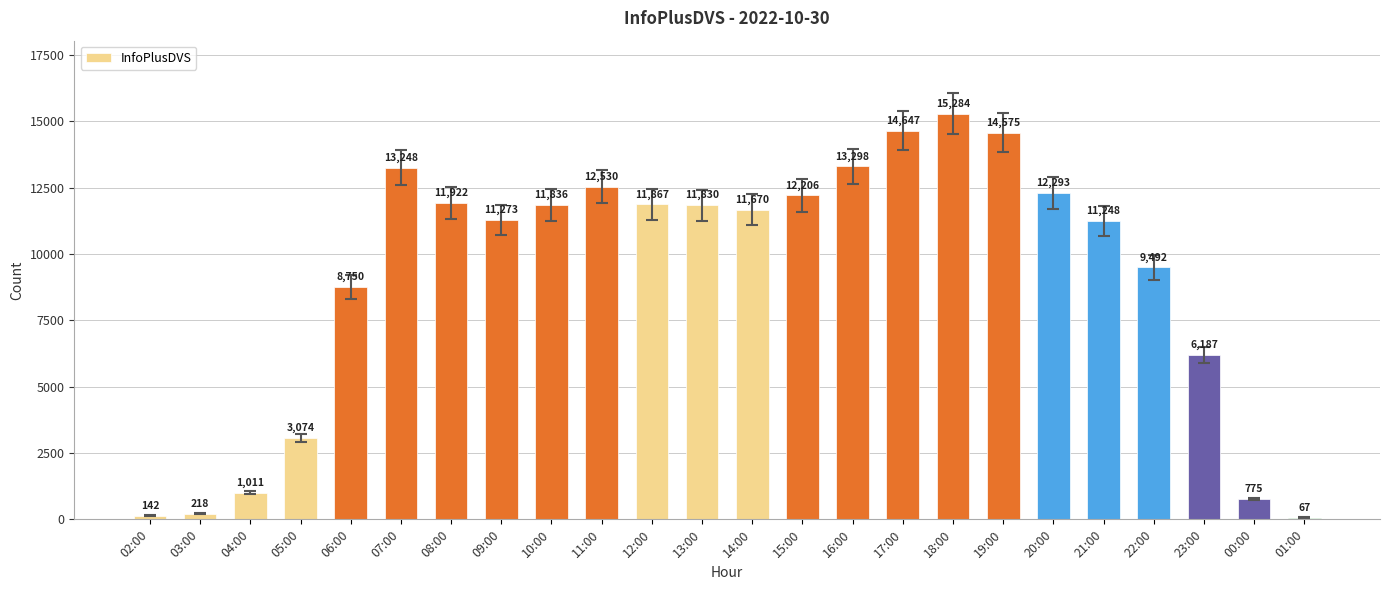

Does the chart contain any negative values?

No